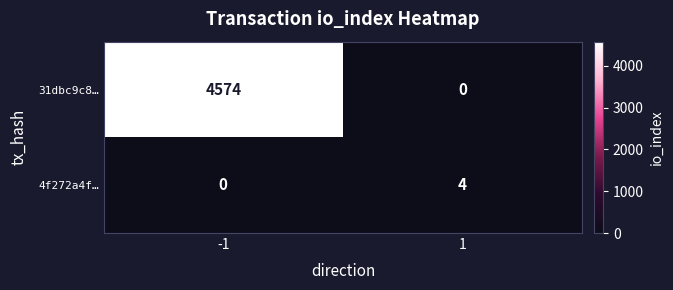

What is the total value across all series at 1?

4